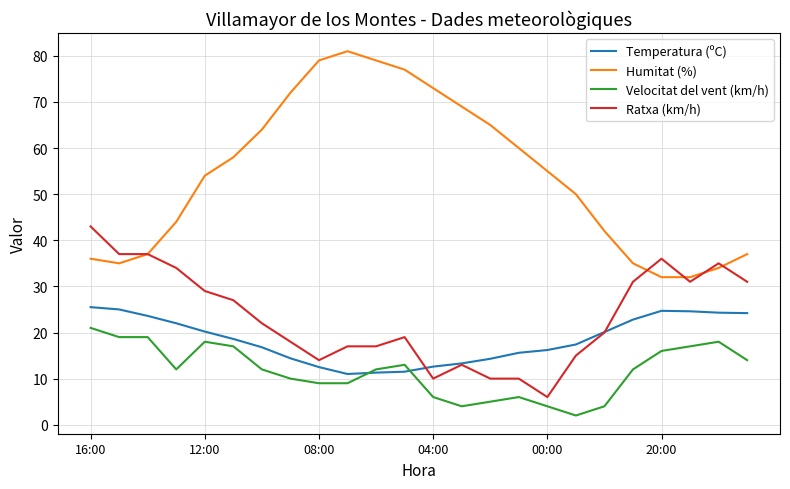

Which series has the largest total across all categories?

Humitat (%)